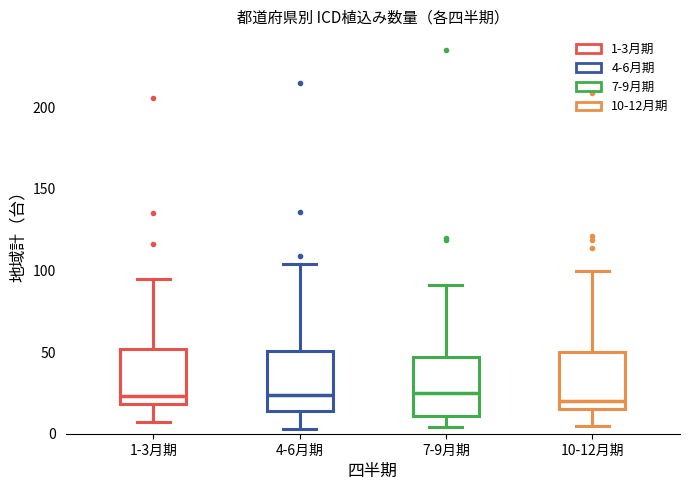

Where does the lower whisker of the box for 1-3月期 end on the y-axis? The values are not printed on the chart, so give them approximately, as read against the axis.

5